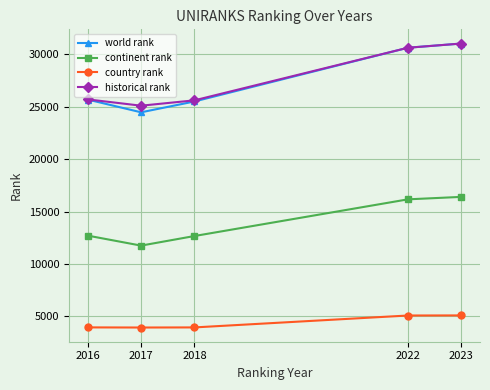

How many categories are shown in the chart?

5